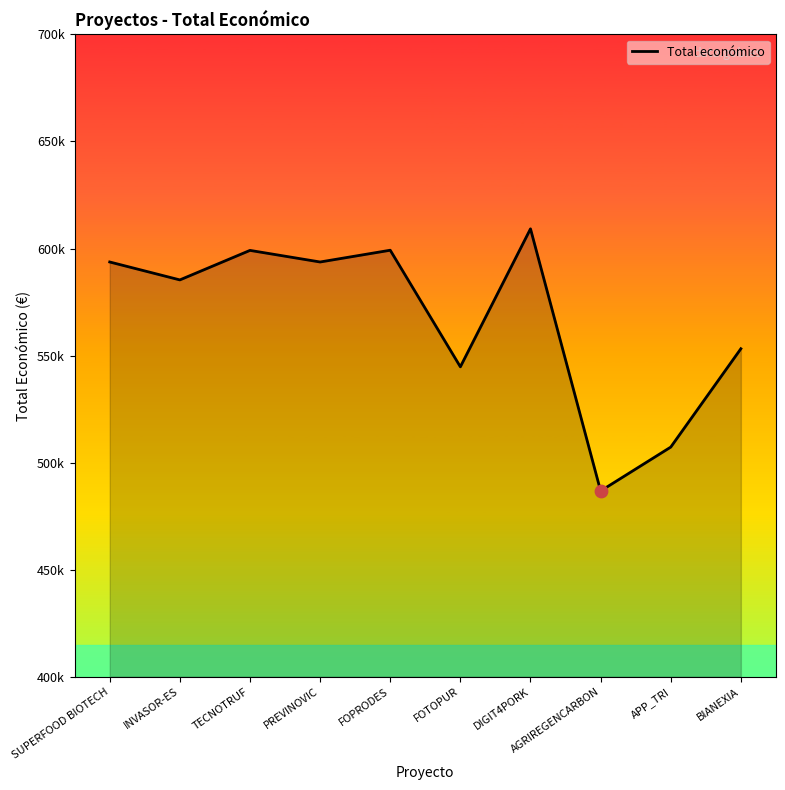

Does the chart have visible grid lines?

No